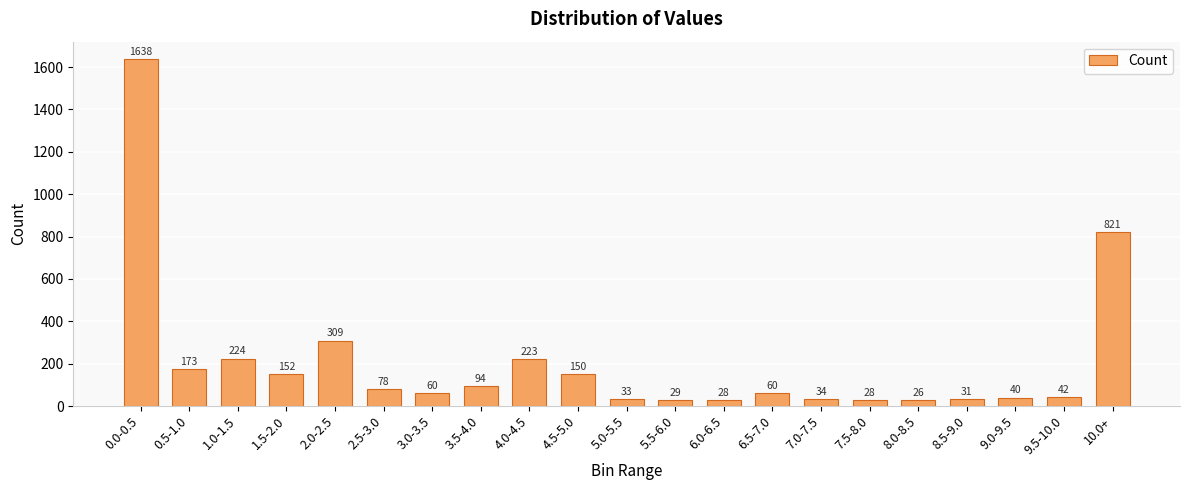

What is the maximum value shown in the chart?

1638